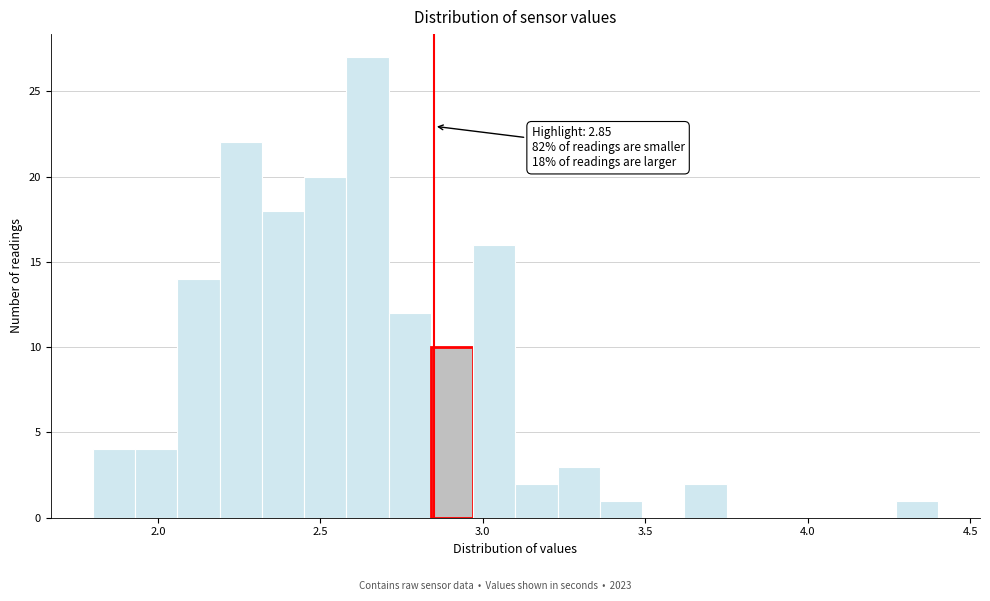

Around what value on the x-axis is the tallest bar? Give the approximate position of its centre, as read against the axis.

2.65